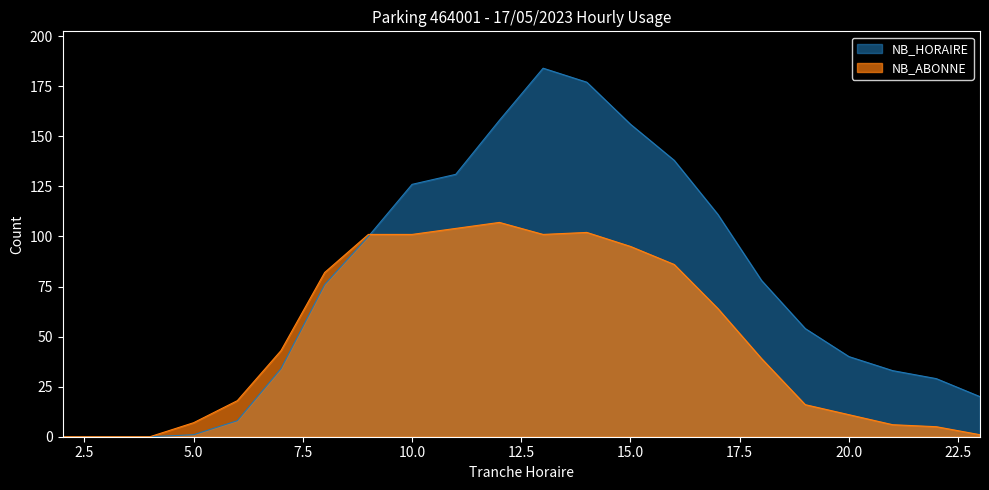

True or false: NB_HORAIRE has more than 2 points higher than both neighbors.

False